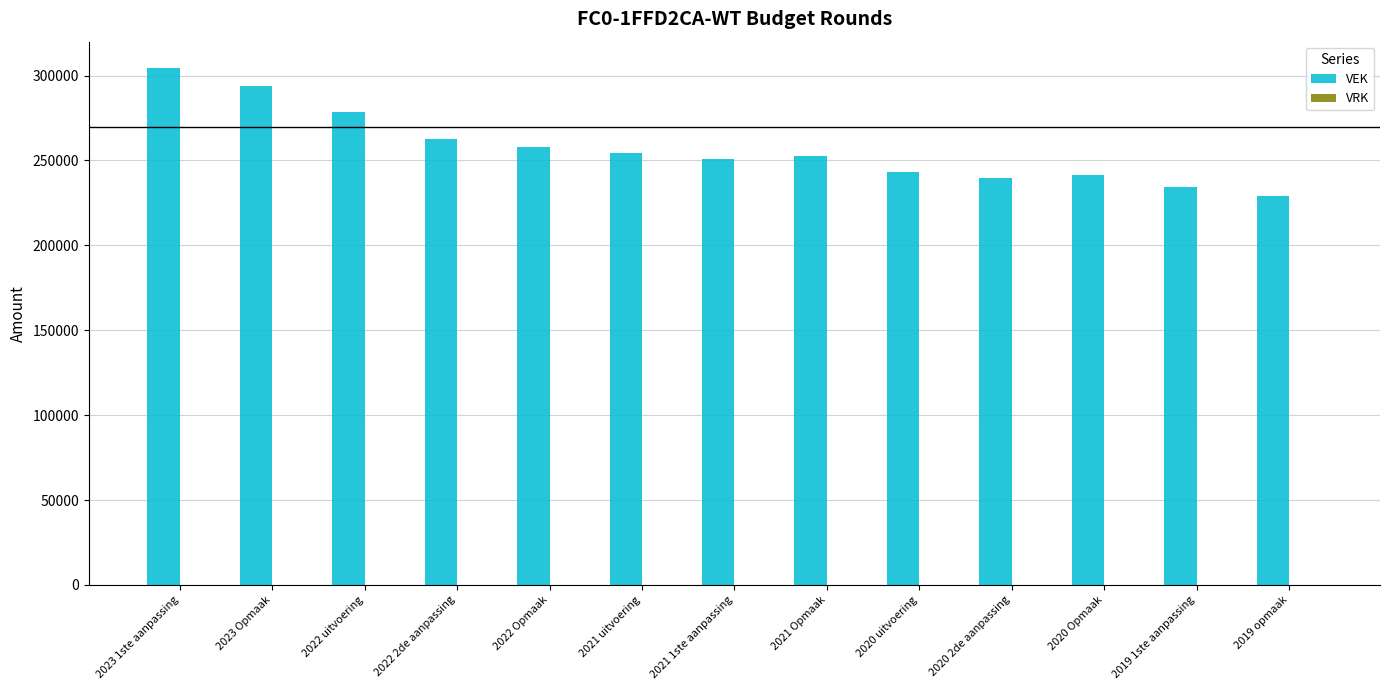

What is the difference between the maximum and minimum values?

75704